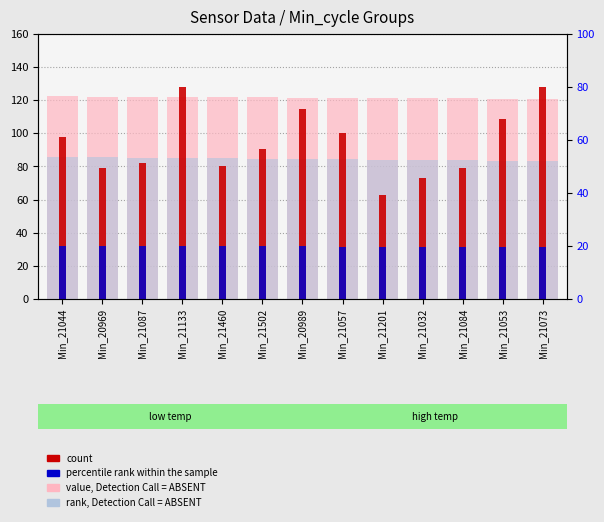

What is the spread (max minus min) of values at Min_21057?

89.8